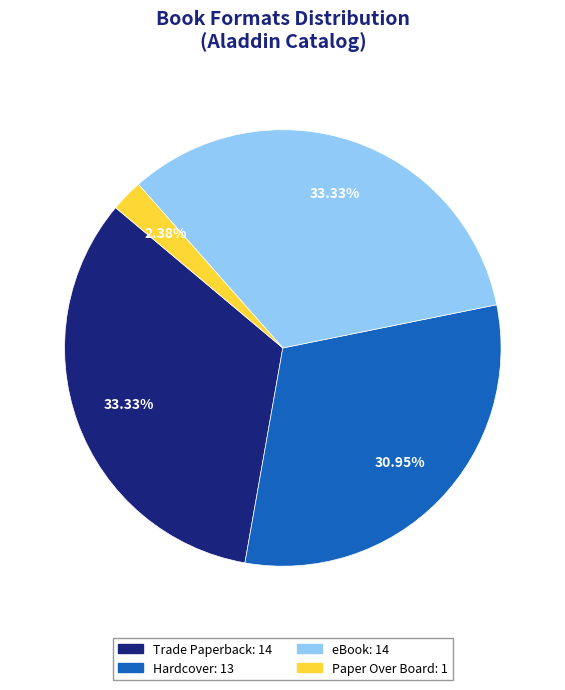

Is there any slice that represents more than half of the pie?

No